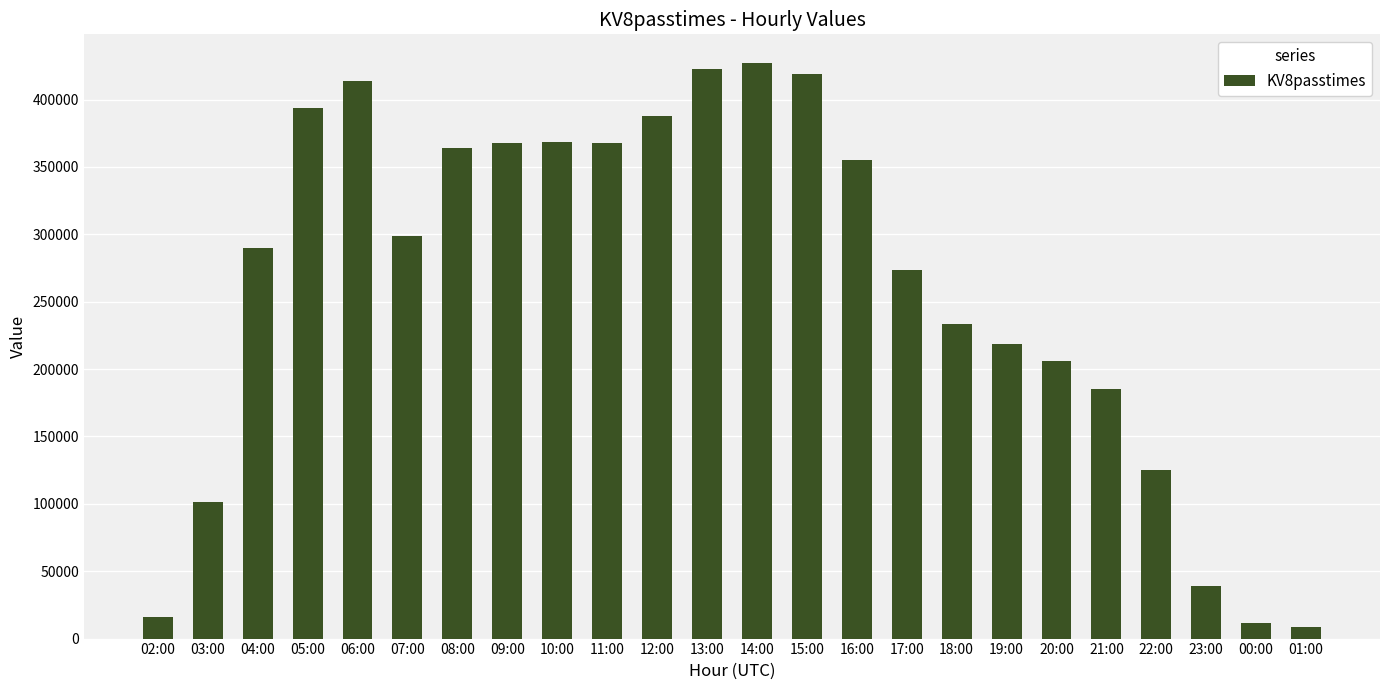

True or false: the data shows 273871 at 17:00.

True